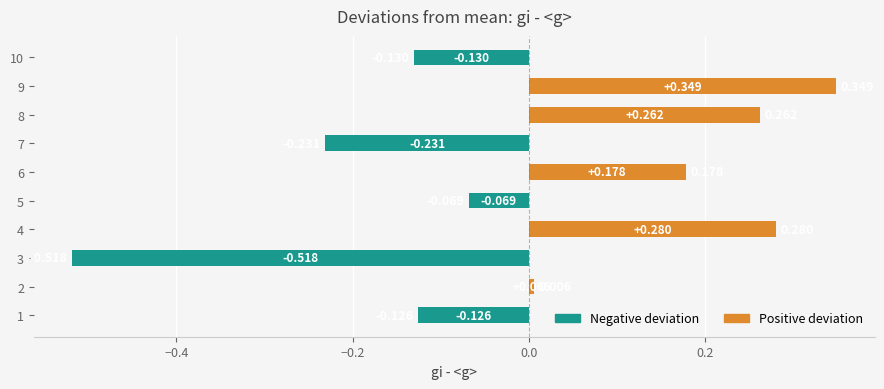

How many positive values are there?

5